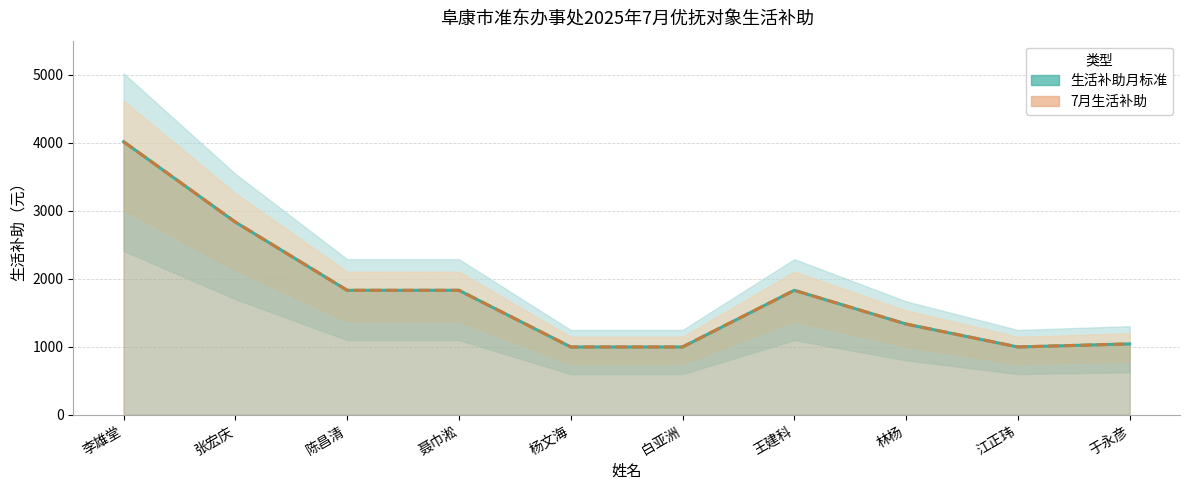

Which category has the highest value across all series?

李雄堂